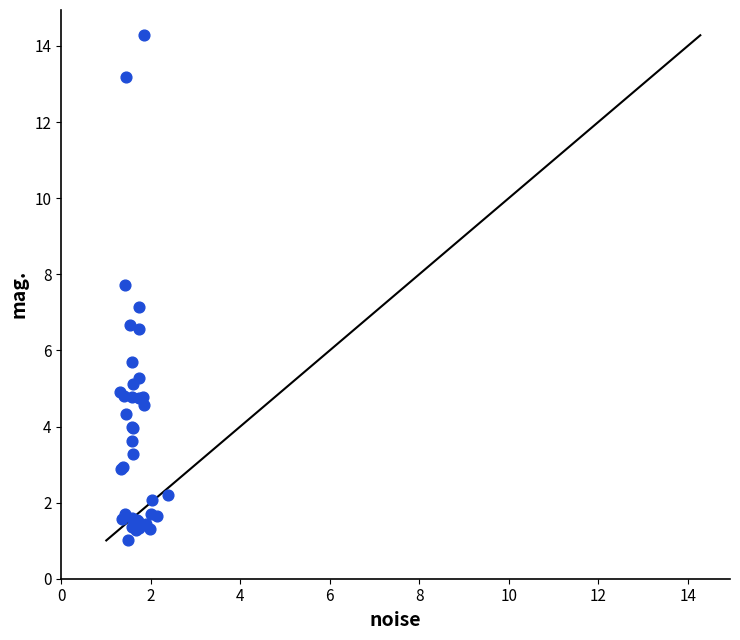

What Y value in the scatter plot is closest to 7?

7.2